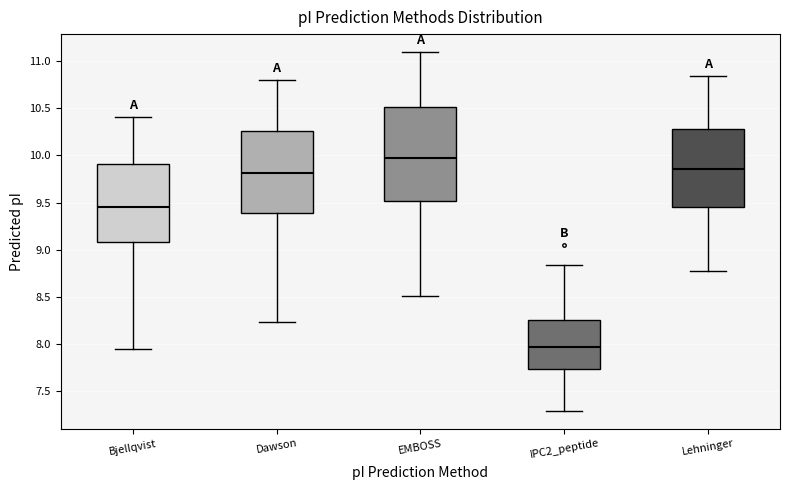

Reading left to right, read every box against the y-axis: the position of its median line, the range the box covers, and the ends of its whiskers. The values are not printed on the chart, so give them approximately, as read against the axis.

Bjellqvist: median 9.45, box 9.10 to 9.90, whiskers 7.95 to 10.40
Dawson: median 9.80, box 9.40 to 10.25, whiskers 8.25 to 10.80
EMBOSS: median 9.95, box 9.50 to 10.50, whiskers 8.50 to 11.10
IPC2_peptide: median 7.95, box 7.75 to 8.25, whiskers 7.30 to 8.85
Lehninger: median 9.85, box 9.45 to 10.30, whiskers 8.75 to 10.85